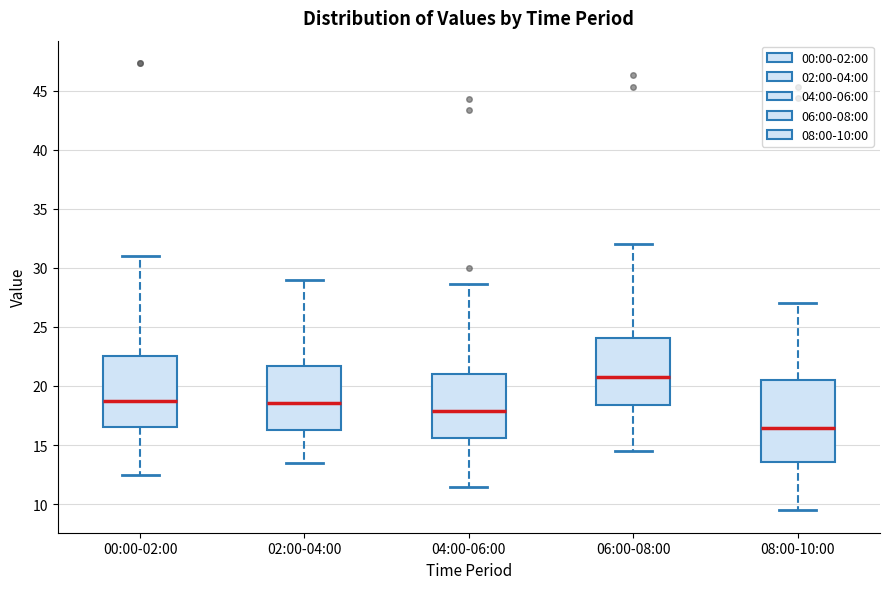

Reading left to right, read every box against the y-axis: the position of its median line, the range the box covers, and the ends of its whiskers. The values are not printed on the chart, so give them approximately, as read against the axis.

00:00-02:00: median 18.5, box 16.5 to 22.5, whiskers 12.5 to 31.0
02:00-04:00: median 18.5, box 16.5 to 21.5, whiskers 13.5 to 29.0
04:00-06:00: median 18.0, box 15.5 to 21.0, whiskers 11.5 to 28.5
06:00-08:00: median 20.5, box 18.5 to 24.0, whiskers 14.5 to 32.0
08:00-10:00: median 16.5, box 13.5 to 20.5, whiskers 9.5 to 27.0